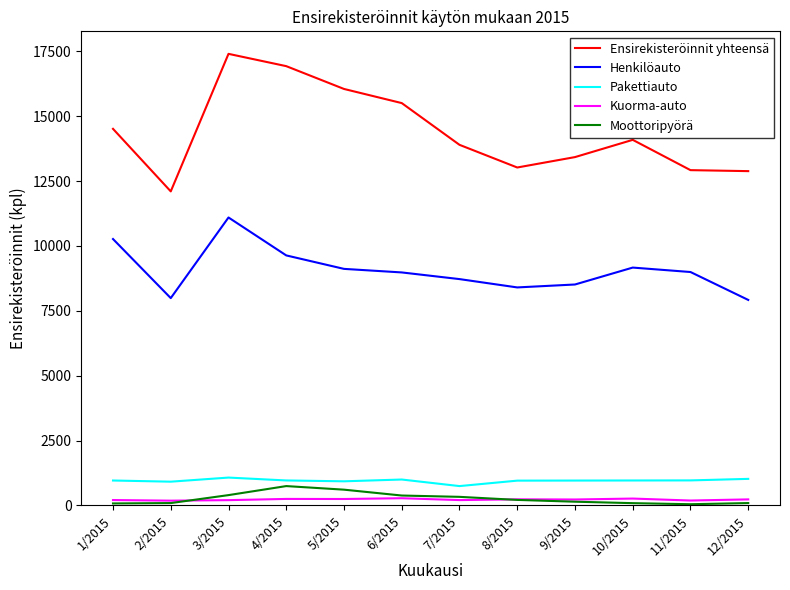

Which series has the widest spread of values?

Ensirekisteröinnit yhteensä